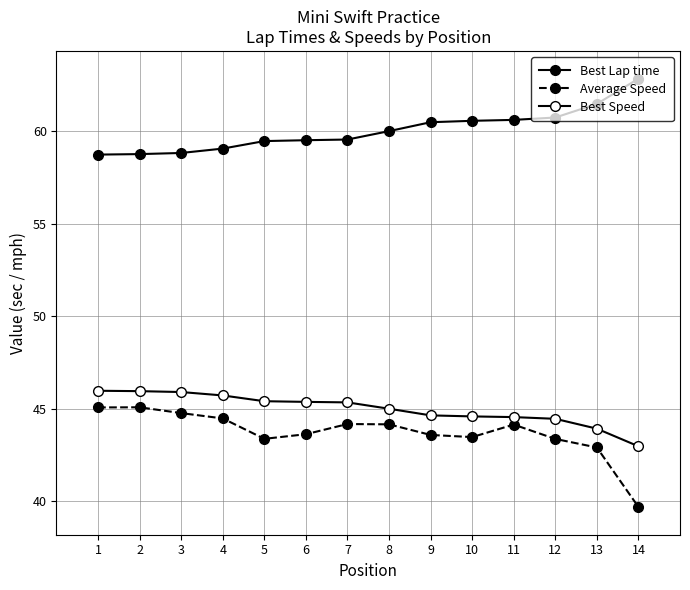

Reading right to left, extract all data points from this chart.

Best Lap time: 14=62.8	13=61.5	12=60.7	11=60.6	10=60.6	9=60.5	8=60.0	7=59.6	6=59.5	5=59.5	4=59.1	3=58.8	2=58.8	1=58.7
Average Speed: 14=39.7	13=42.9	12=43.4	11=44.1	10=43.5	9=43.6	8=44.2	7=44.2	6=43.6	5=43.4	4=44.5	3=44.8	2=45.1	1=45.1
Best Speed: 14=43.0	13=43.9	12=44.5	11=44.5	10=44.6	9=44.6	8=45.0	7=45.3	6=45.4	5=45.4	4=45.7	3=45.9	2=45.9	1=46.0